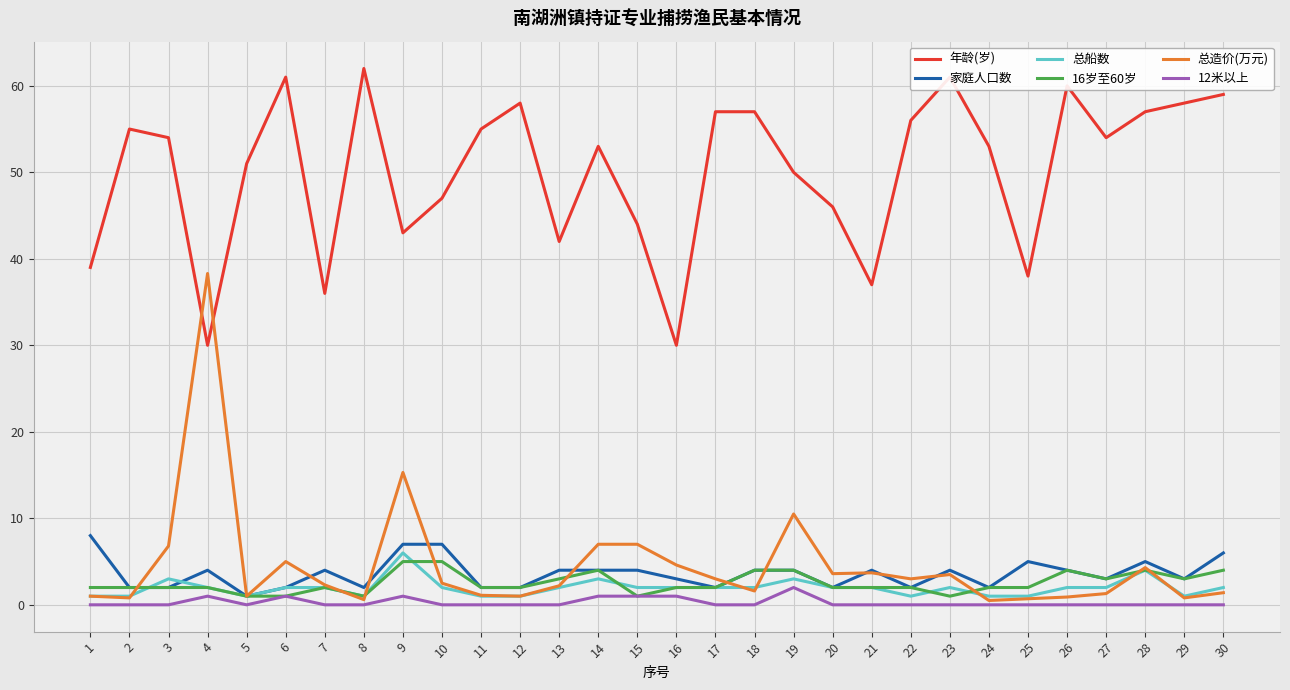

Rank the series by their maximum value, from highest to lowest.

年龄(岁), 总造价(万元), 家庭人口数, 总船数, 16岁至60岁, 12米以上